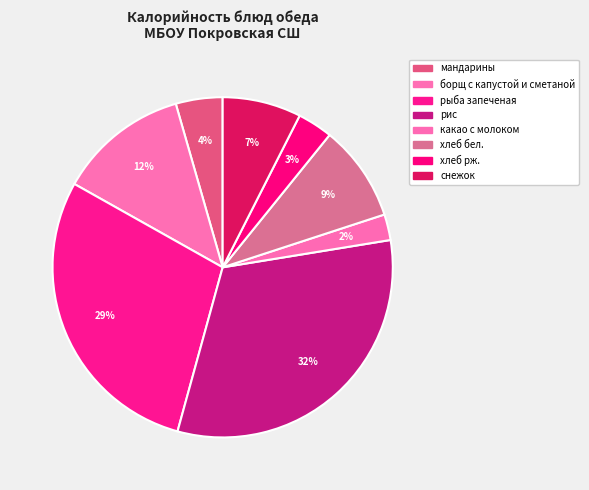

How many segments does this pie chart have?

8